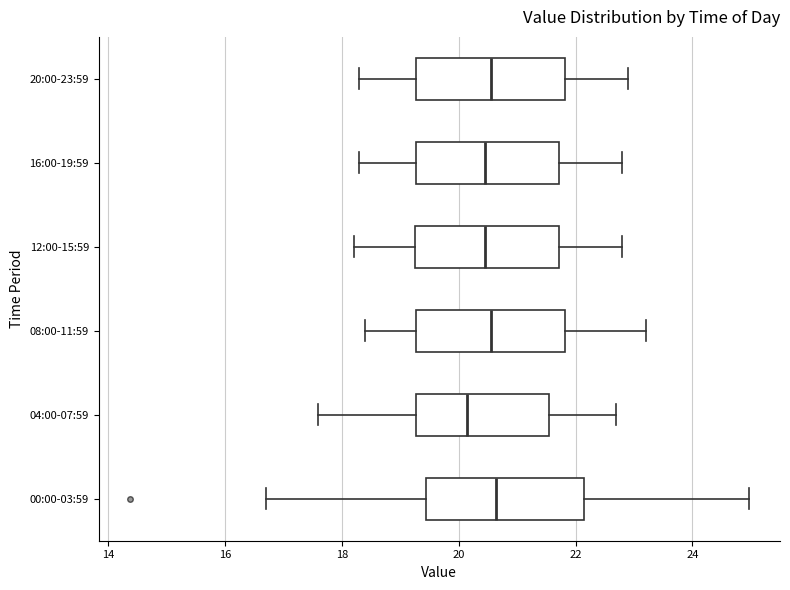

Reading bottom to top, read every box against the x-axis: the position of its median line, the range the box covers, and the ends of its whiskers. The values are not printed on the chart, so give them approximately, as read against the axis.

00:00-03:59: median 20.6, box 19.4 to 22.2, whiskers 16.8 to 25.0
04:00-07:59: median 20.2, box 19.2 to 21.6, whiskers 17.6 to 22.8
08:00-11:59: median 20.6, box 19.2 to 21.8, whiskers 18.4 to 23.2
12:00-15:59: median 20.4, box 19.2 to 21.8, whiskers 18.2 to 22.8
16:00-19:59: median 20.4, box 19.2 to 21.8, whiskers 18.4 to 22.8
20:00-23:59: median 20.6, box 19.2 to 21.8, whiskers 18.4 to 23.0